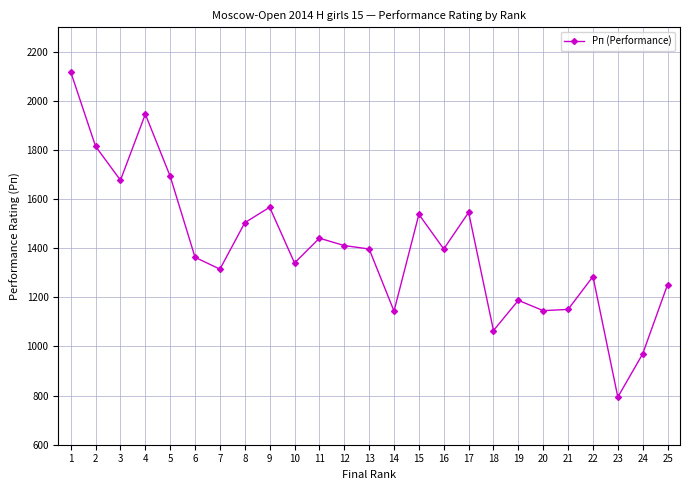

How many interior local valleys (lower than both neighbors) does the data have?

8